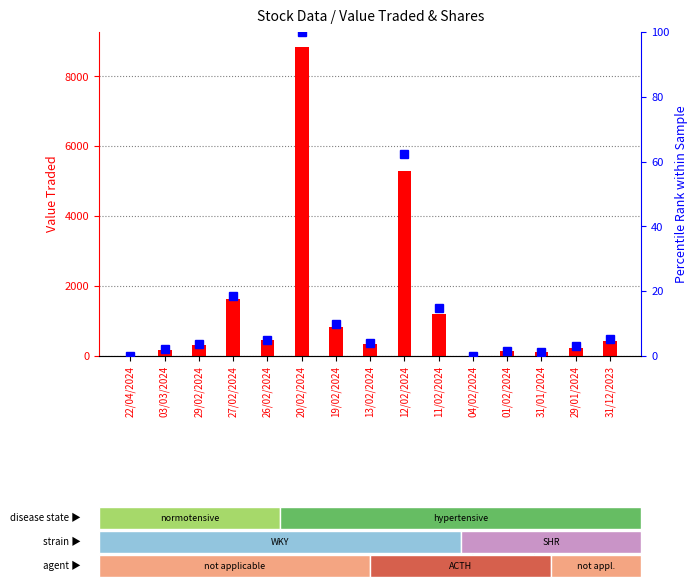

Rank the series by their maximum value, from highest to lowest.

Value Traded, No. of Shares (percentile)